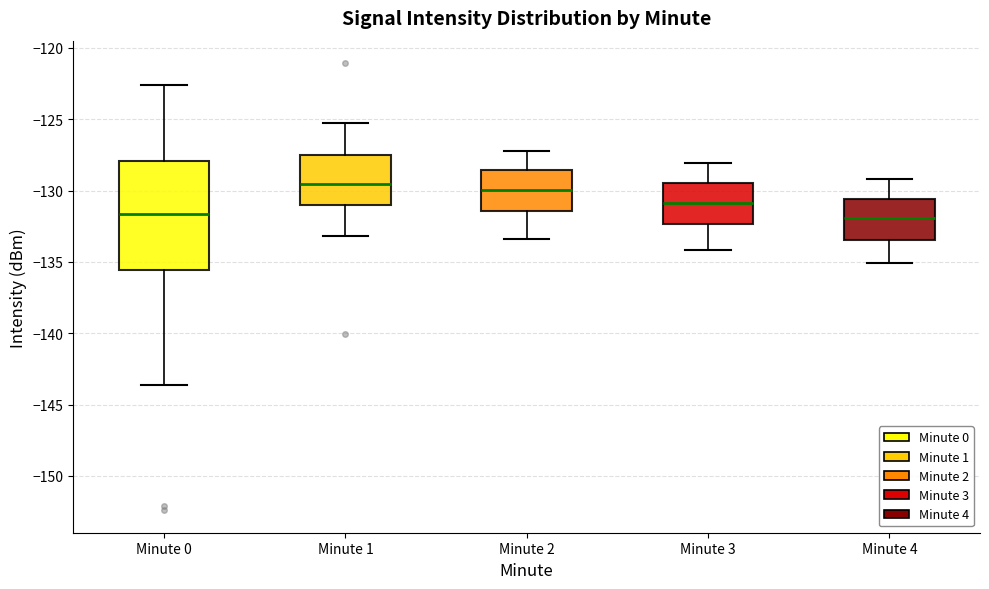

Comparing the boxes themselves (not the whiskers), which one is the tallest?

Minute 0